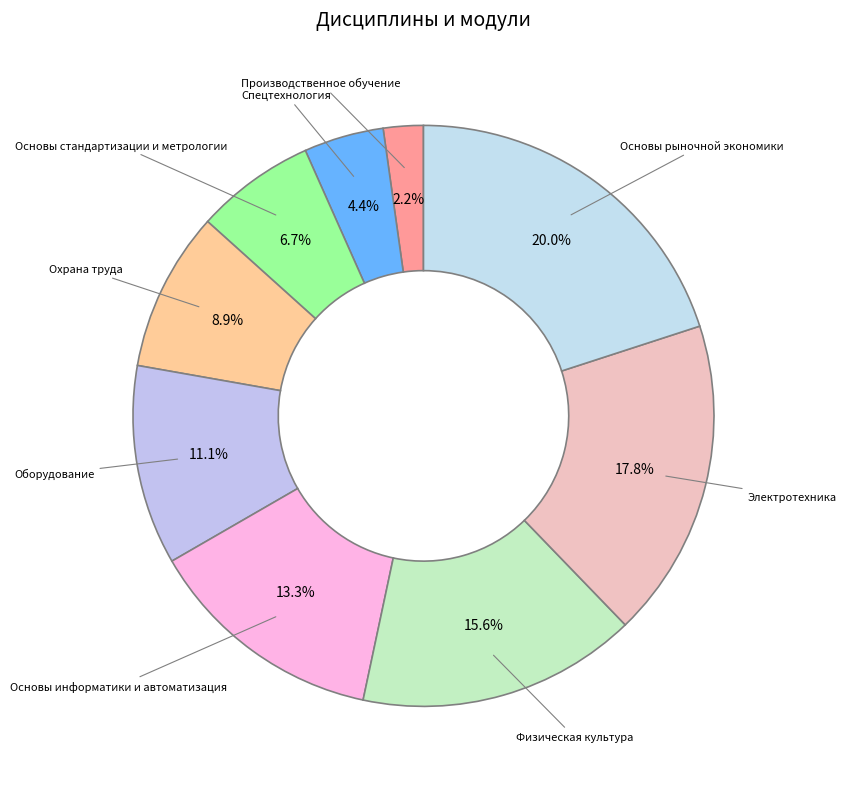

Which slice is the smallest?

Производственное обучение